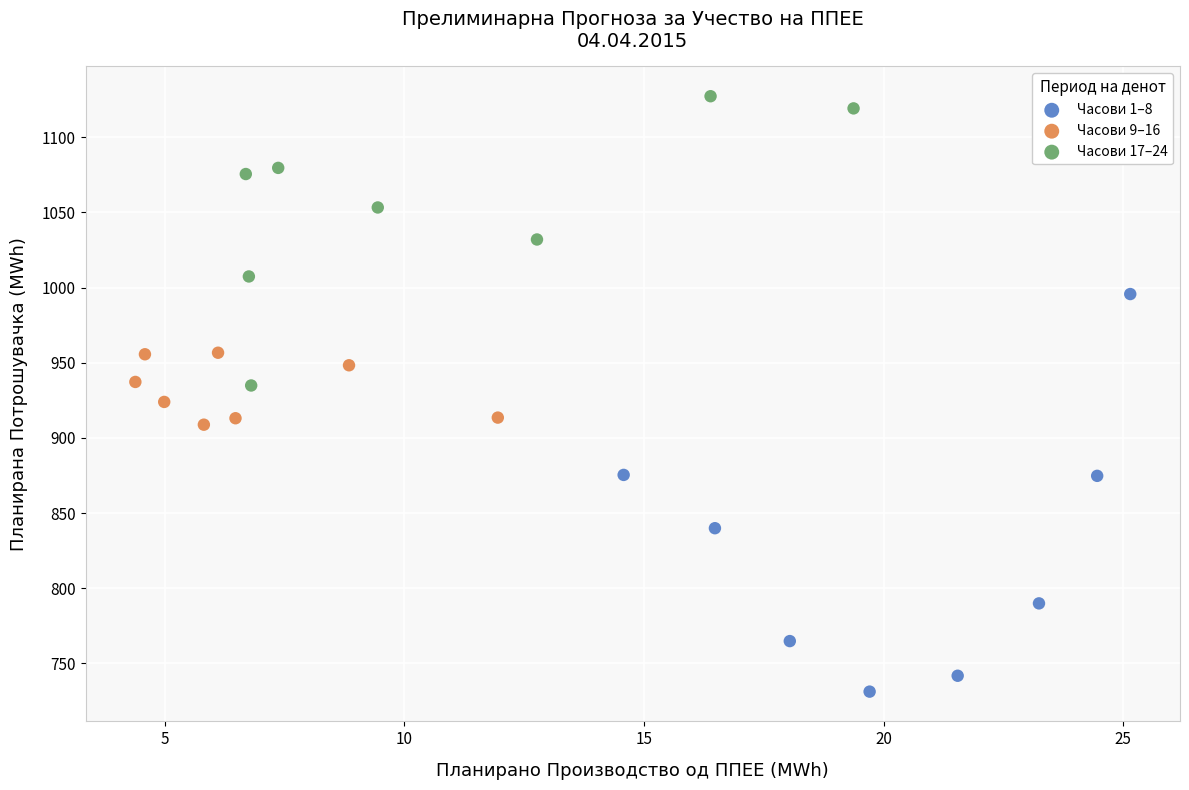

Which series contains the lowest Y value?

Часови 1–8